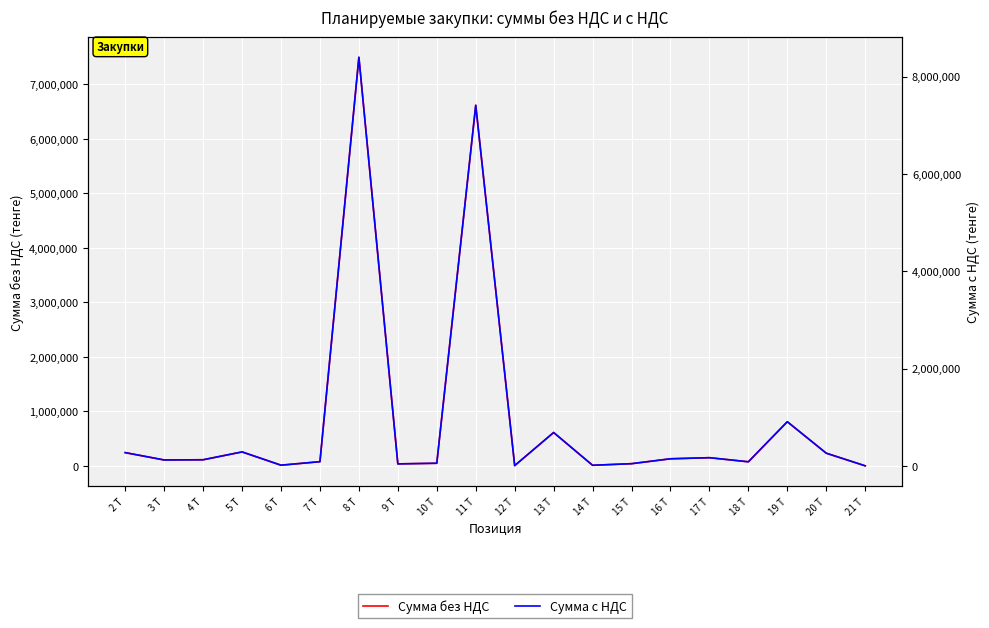

What is the difference between the Сумма с НДС values at 15 Т and 19 Т?

862198.4